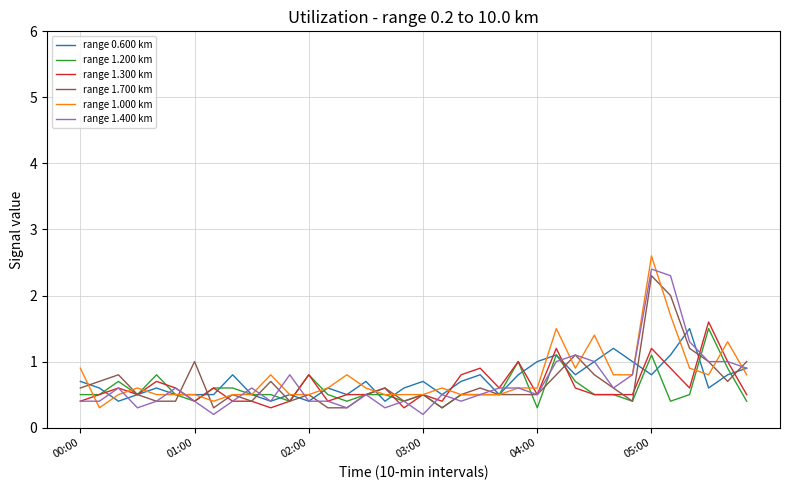

What are all the series names shown in the legend?

range 0.600 km, range 1.200 km, range 1.300 km, range 1.700 km, range 1.000 km, range 1.400 km